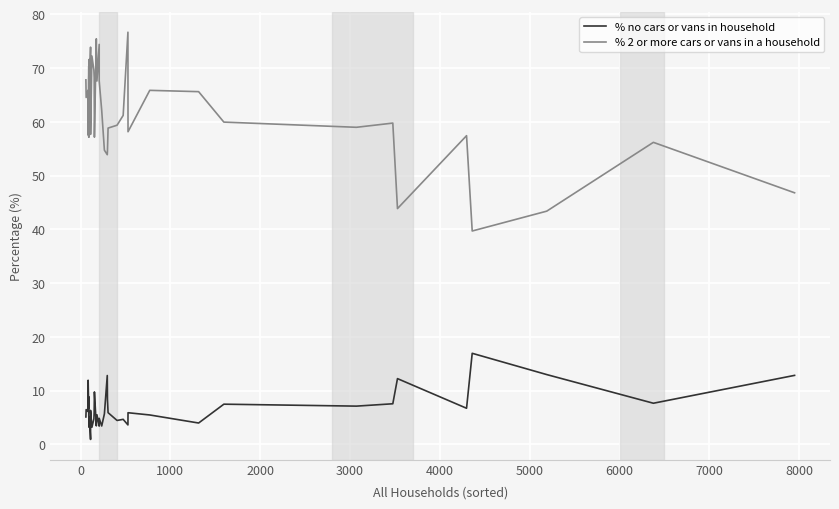

How many series are shown in this chart?

2